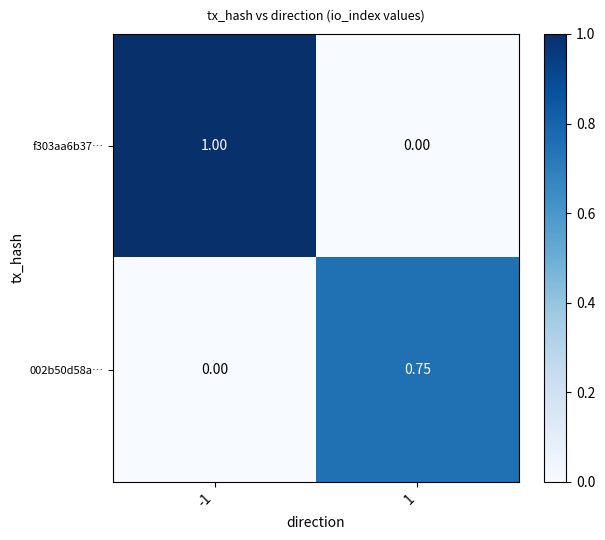

Reading right to left, extract all data points from this chart.

f303aa6b37…: 1=0.0	-1=1.0
002b50d58a…: 1=0.8	-1=0.0